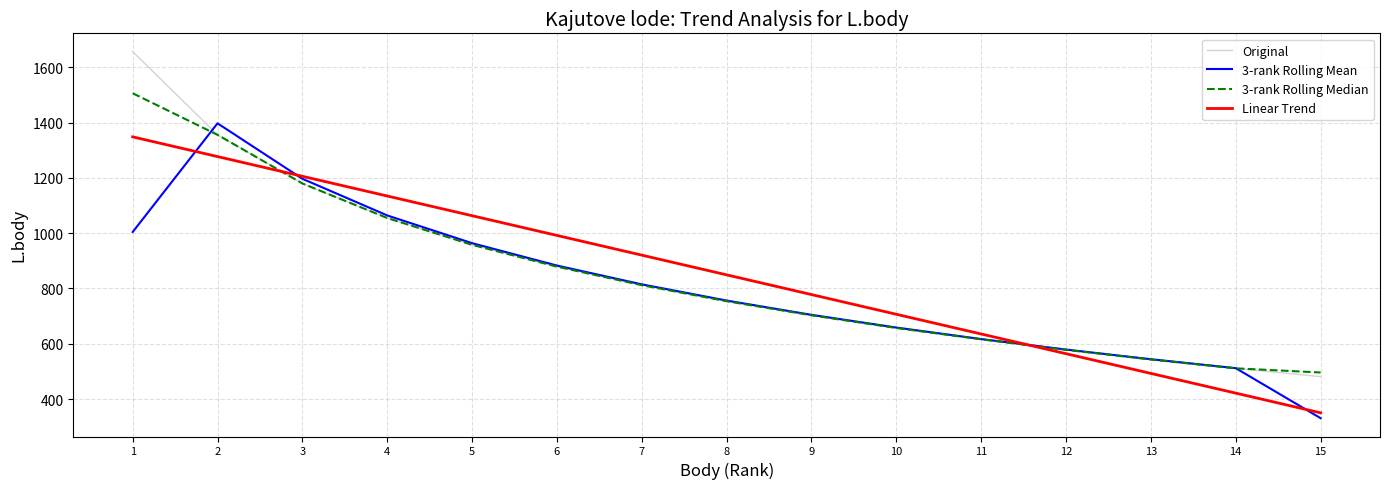

What is the minimum value for Original?

481.0